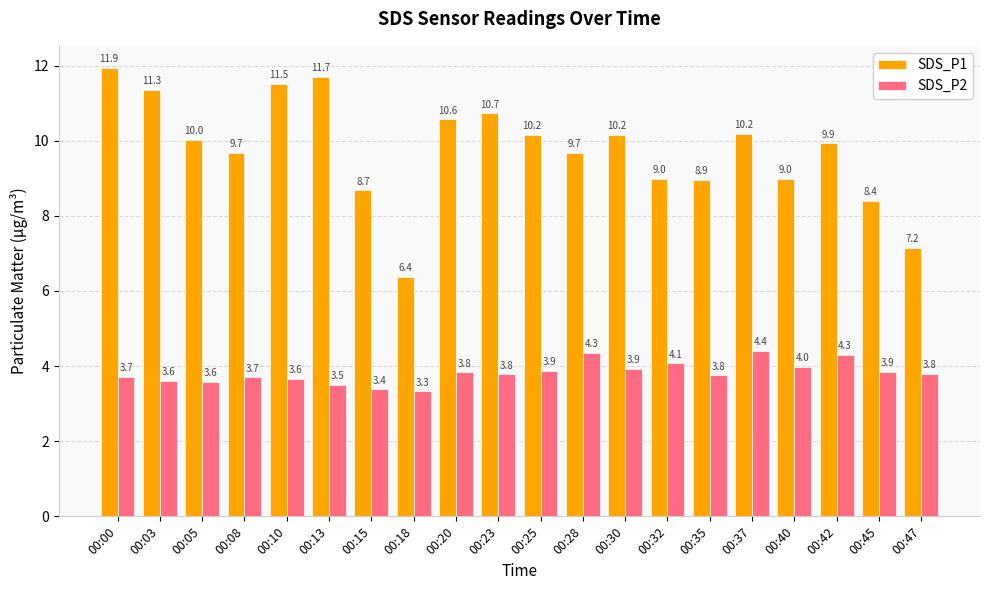

Is the value of SDS_P1 at 00:40 greater than the value of SDS_P2 at 00:10?

Yes